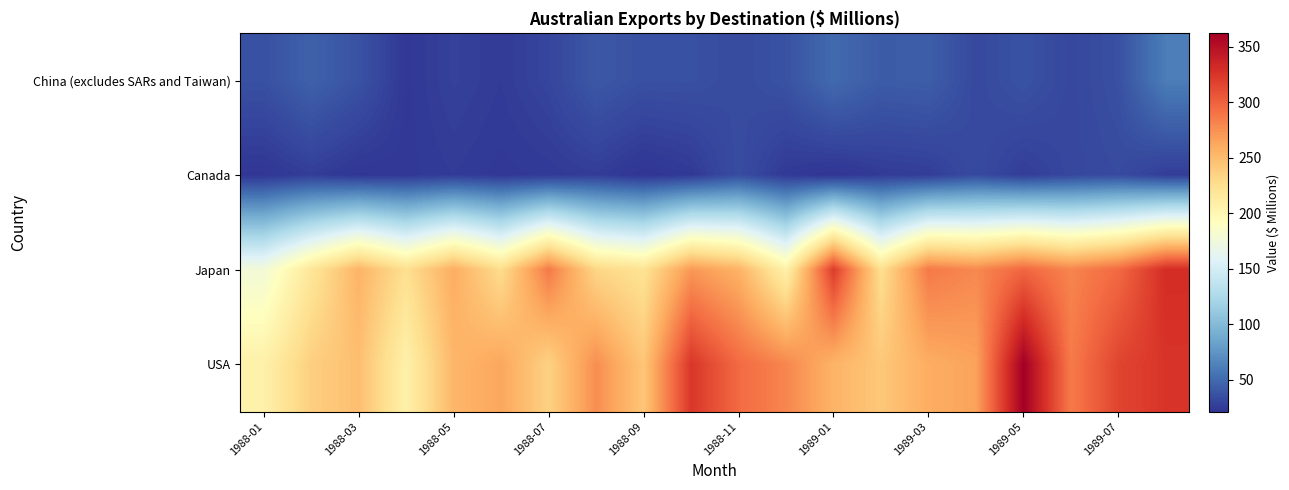

How many distinct data groups are displayed?

4